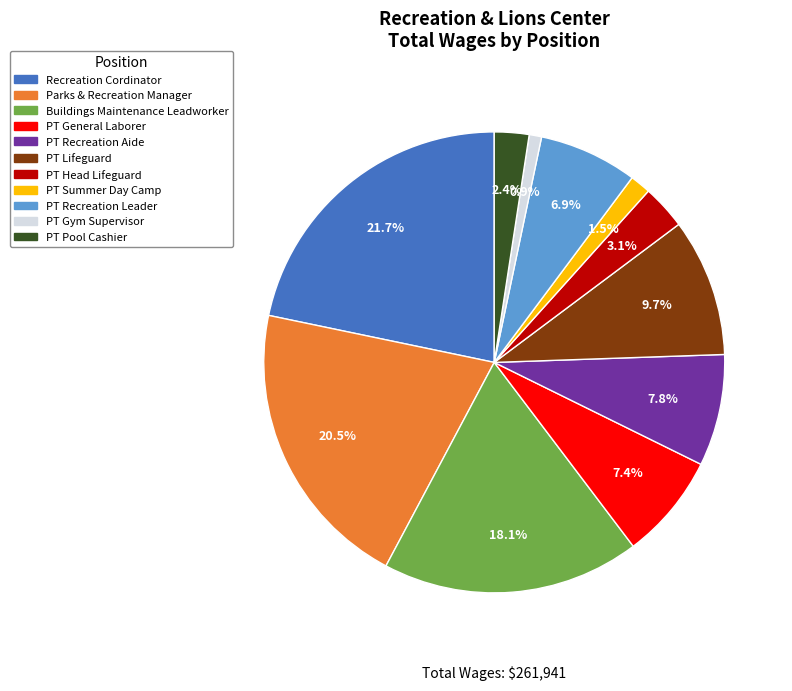

What portion of the pie excludes PT Gym Supervisor?

99.1%